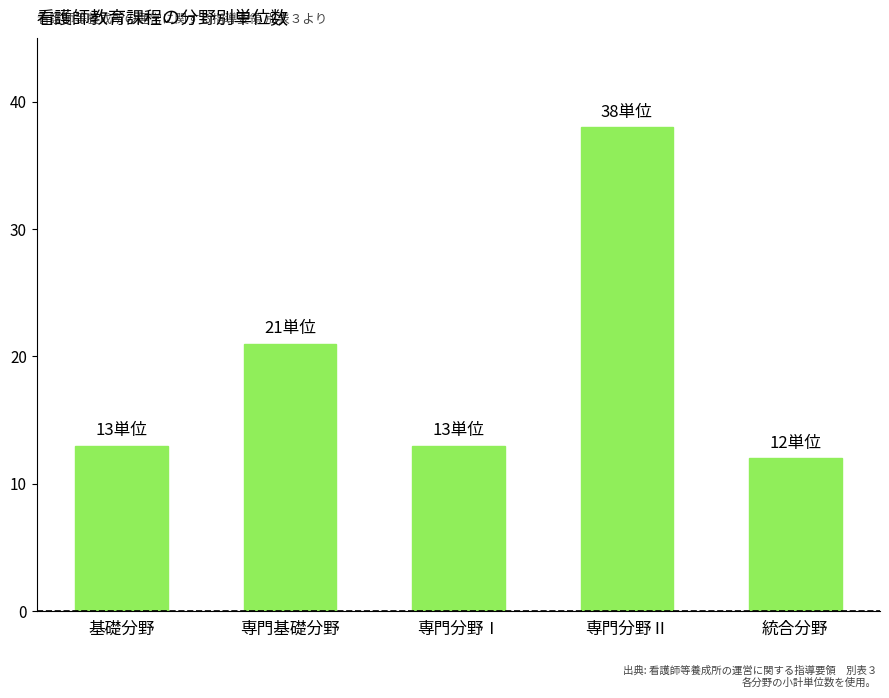

What is the label of the 2nd bar from the right?

専門分野Ⅱ